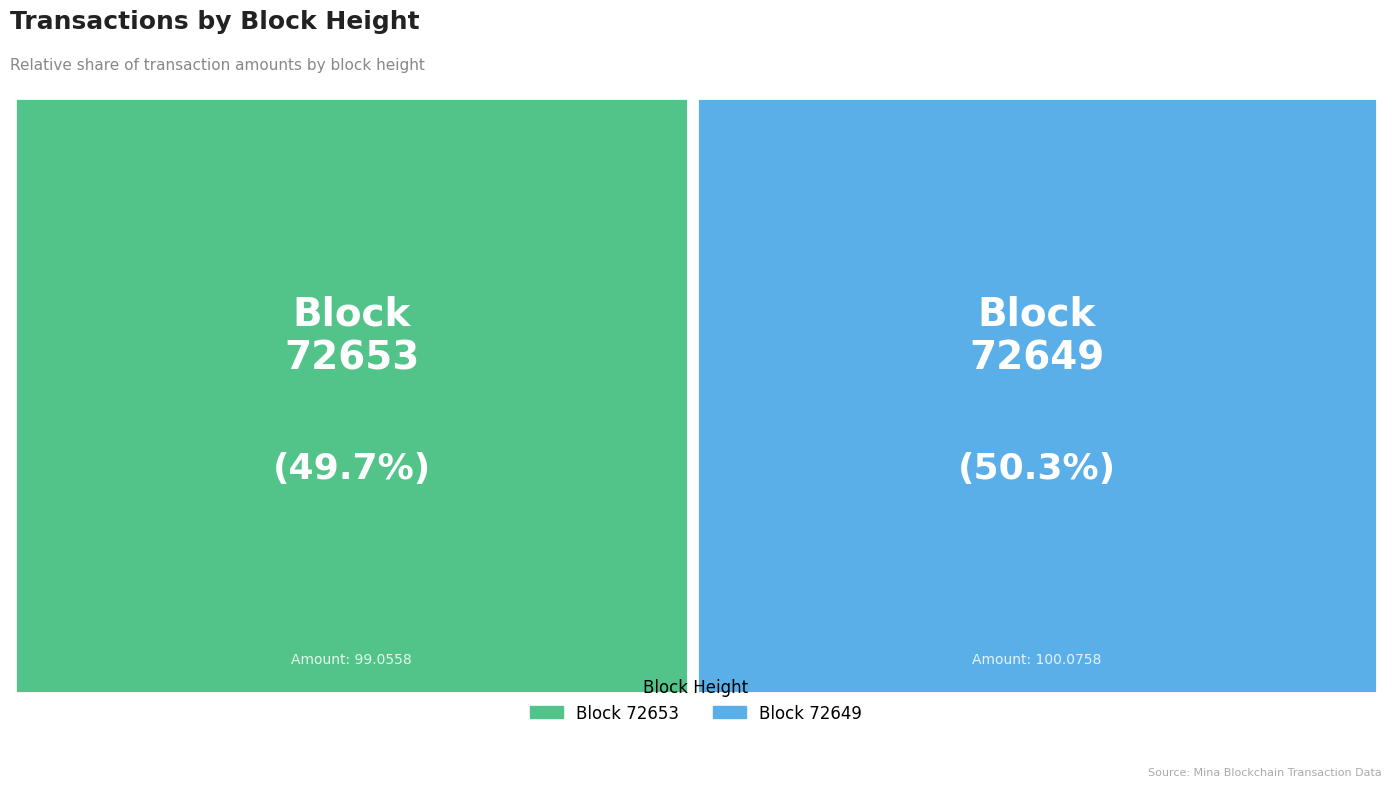

Does any single category account for the majority?

Yes